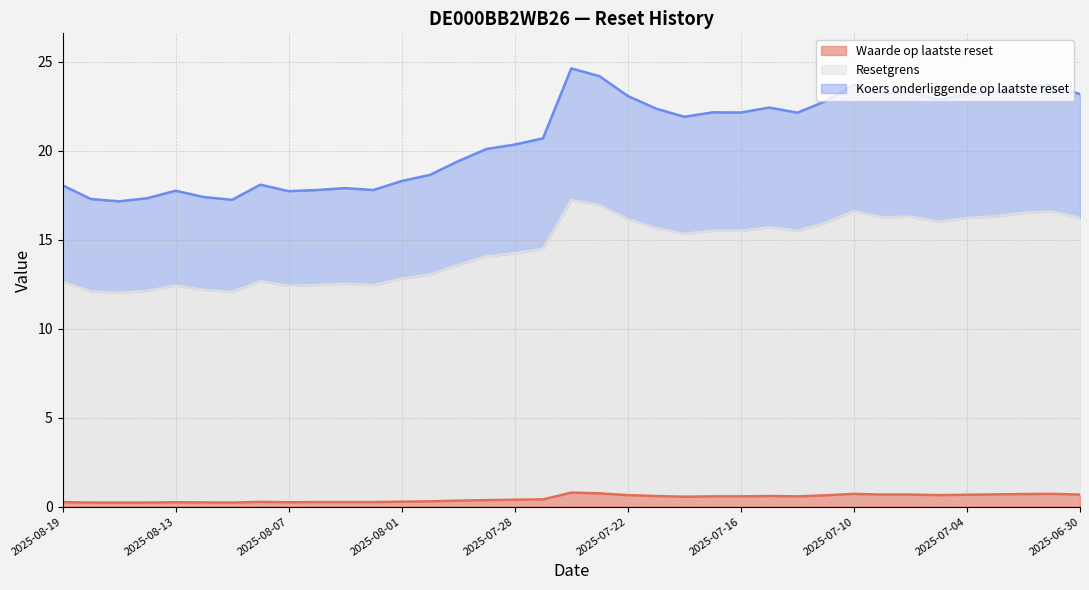

Reading right to left, transcribe all the data shown in this chart.

Waarde op laatste reset: 2025-06-30=0.7	2025-07-01=0.7	2025-07-02=0.7	2025-07-03=0.7	2025-07-04=0.7	2025-07-07=0.7	2025-07-08=0.7	2025-07-09=0.7	2025-07-10=0.7	2025-07-11=0.6	2025-07-14=0.6	2025-07-15=0.6	2025-07-16=0.6	2025-07-17=0.6	2025-07-18=0.6	2025-07-21=0.6	2025-07-22=0.7	2025-07-23=0.8	2025-07-24=0.8	2025-07-25=0.4	2025-07-28=0.4	2025-07-29=0.4	2025-07-30=0.3	2025-07-31=0.3	2025-08-01=0.3	2025-08-04=0.3	2025-08-05=0.3	2025-08-06=0.3	2025-08-07=0.2	2025-08-08=0.3	2025-08-11=0.2	2025-08-12=0.2	2025-08-13=0.2	2025-08-14=0.2	2025-08-15=0.2	2025-08-18=0.2	2025-08-19=0.3
Resetgrens: 2025-06-30=16.2	2025-07-01=16.6	2025-07-02=16.5	2025-07-03=16.3	2025-07-04=16.2	2025-07-07=16.0	2025-07-08=16.3	2025-07-09=16.3	2025-07-10=16.6	2025-07-11=16.0	2025-07-14=15.5	2025-07-15=15.7	2025-07-16=15.5	2025-07-17=15.5	2025-07-18=15.3	2025-07-21=15.7	2025-07-22=16.2	2025-07-23=16.9	2025-07-24=17.2	2025-07-25=14.5	2025-07-28=14.2	2025-07-29=14.1	2025-07-30=13.6	2025-07-31=13.1	2025-08-01=12.8	2025-08-04=12.5	2025-08-05=12.5	2025-08-06=12.5	2025-08-07=12.4	2025-08-08=12.7	2025-08-11=12.1	2025-08-12=12.2	2025-08-13=12.4	2025-08-14=12.1	2025-08-15=12.0	2025-08-18=12.1	2025-08-19=12.6
Koers onderliggende op laatste reset: 2025-06-30=23.2	2025-07-01=23.7	2025-07-02=23.6	2025-07-03=23.3	2025-07-04=23.2	2025-07-07=22.9	2025-07-08=23.3	2025-07-09=23.2	2025-07-10=23.7	2025-07-11=22.8	2025-07-14=22.1	2025-07-15=22.4	2025-07-16=22.1	2025-07-17=22.2	2025-07-18=21.9	2025-07-21=22.4	2025-07-22=23.1	2025-07-23=24.2	2025-07-24=24.6	2025-07-25=20.7	2025-07-28=20.4	2025-07-29=20.1	2025-07-30=19.4	2025-07-31=18.6	2025-08-01=18.3	2025-08-04=17.8	2025-08-05=17.9	2025-08-06=17.8	2025-08-07=17.7	2025-08-08=18.1	2025-08-11=17.2	2025-08-12=17.4	2025-08-13=17.8	2025-08-14=17.3	2025-08-15=17.2	2025-08-18=17.3	2025-08-19=18.1